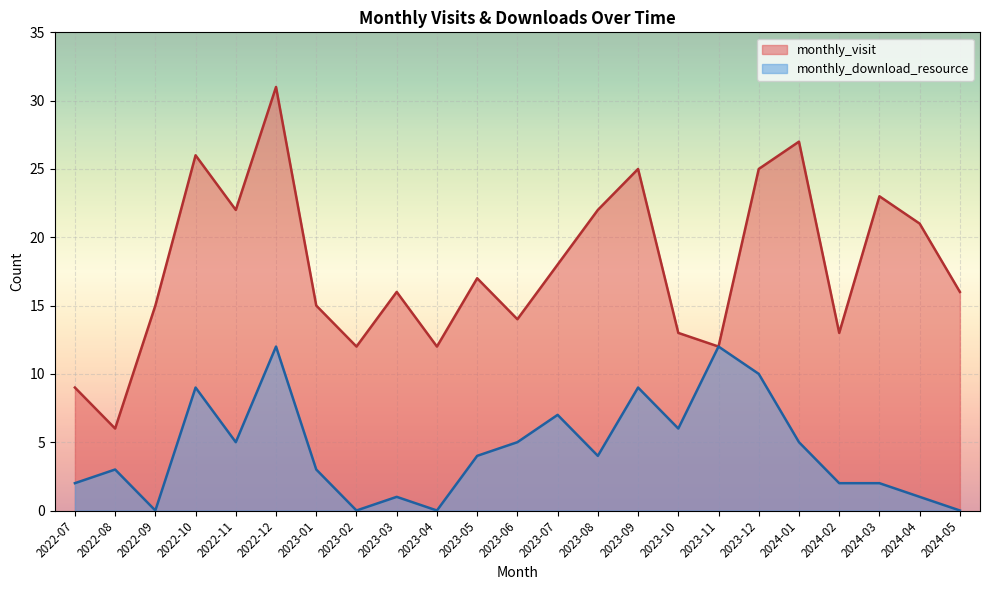

What is the difference between the maximum and minimum values in the monthly_download_resource series?

12